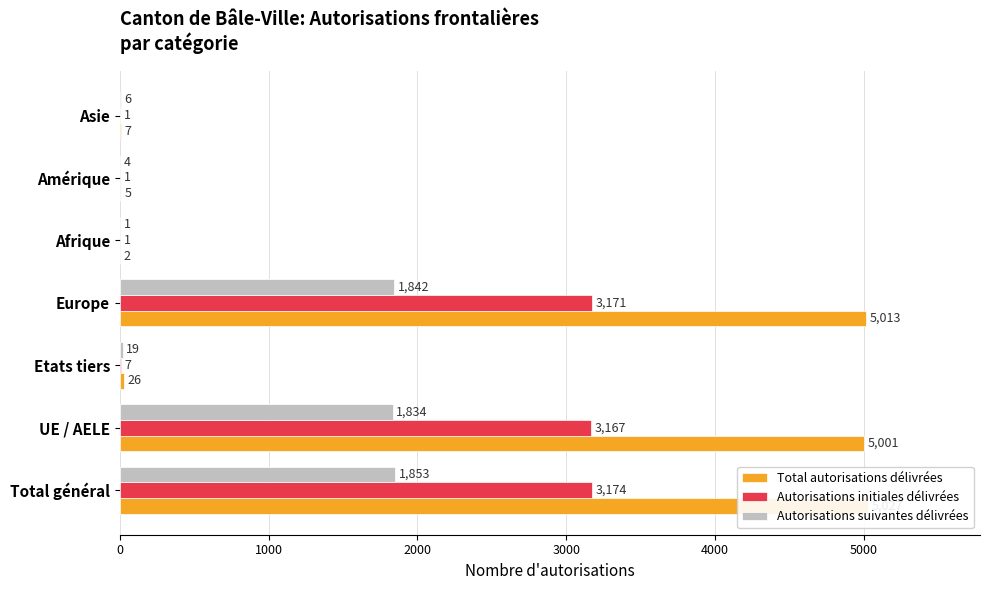

How many groups of bars are there?

7